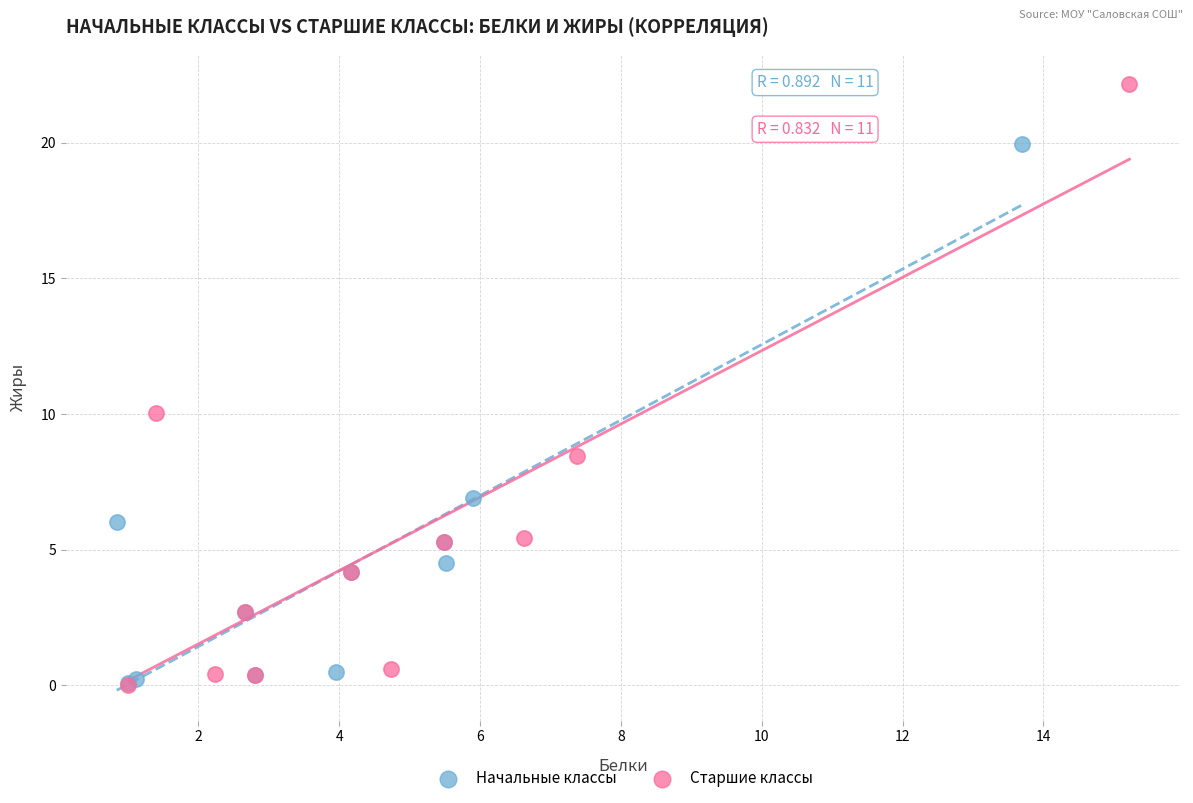

Which series has the largest Y range (max minus min)?

Старшие классы